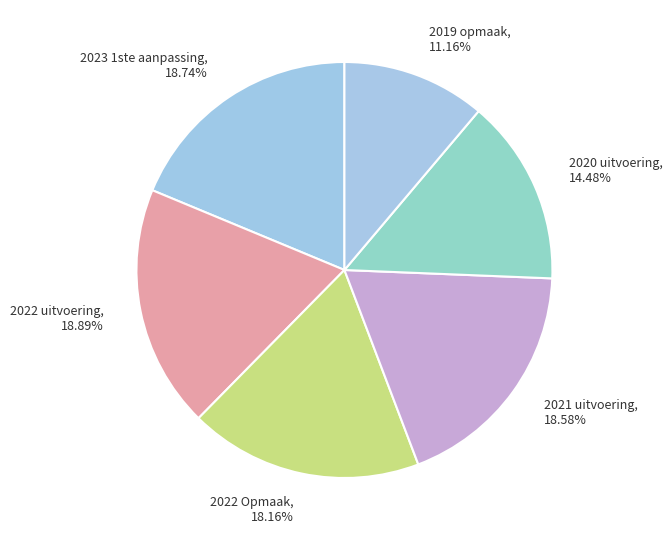

The 2022 Opmaak slice represents 9% of the pie. True or false?

False